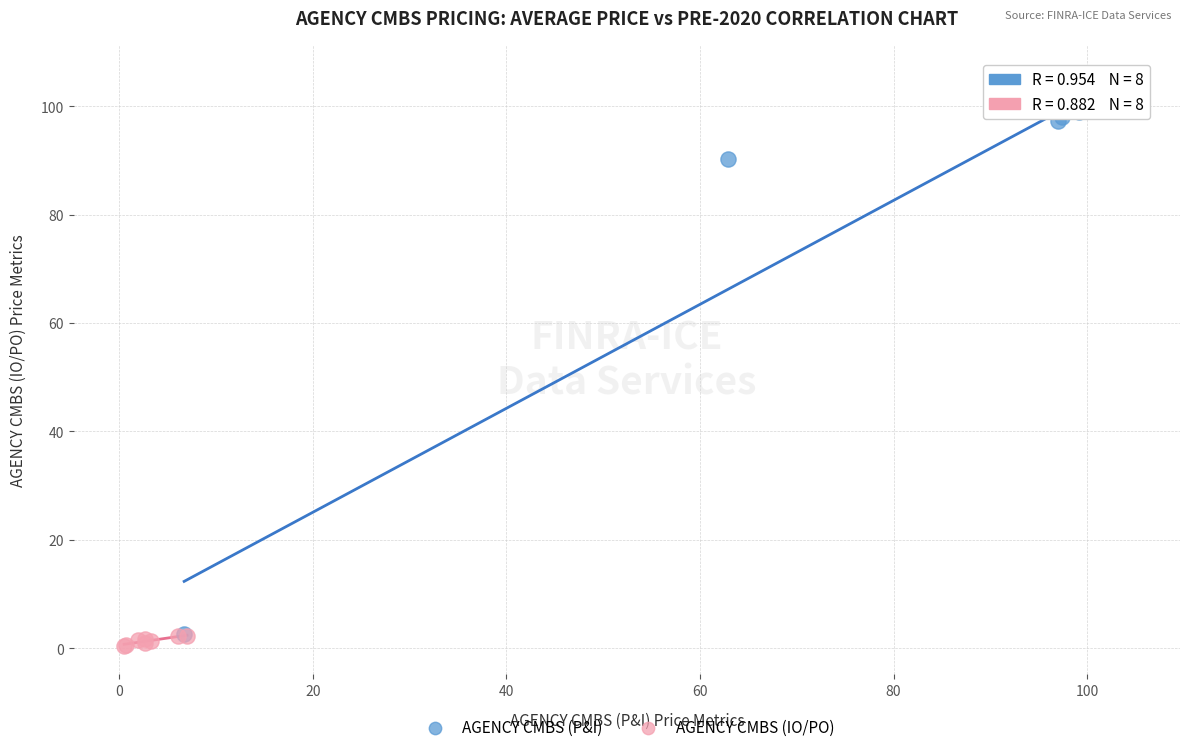

Which series has the widest spread of Y values?

AGENCY CMBS (P&I)